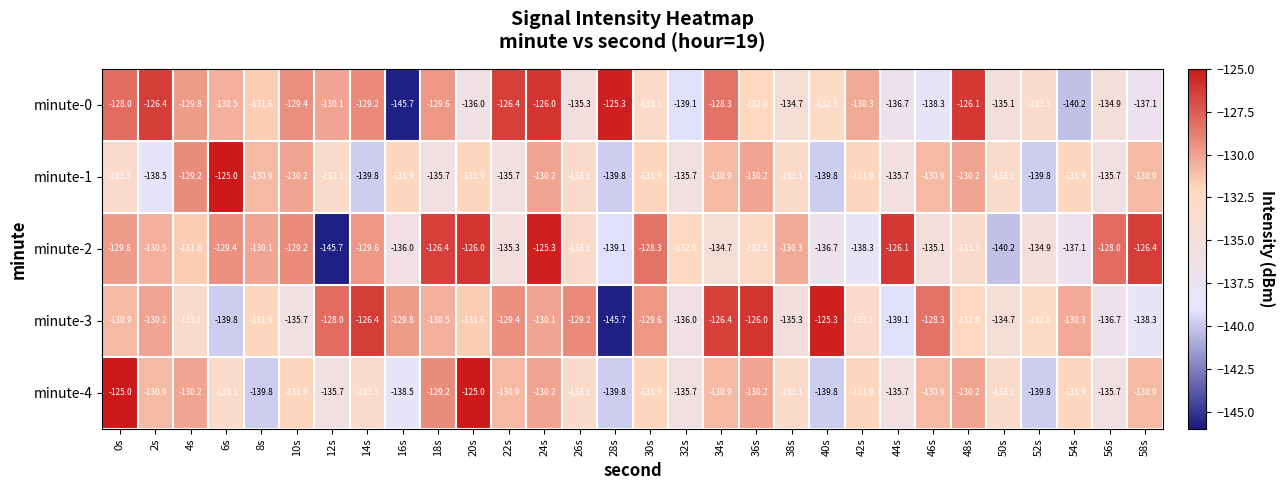

What is the sum of all minute-0 values?

-3971.3